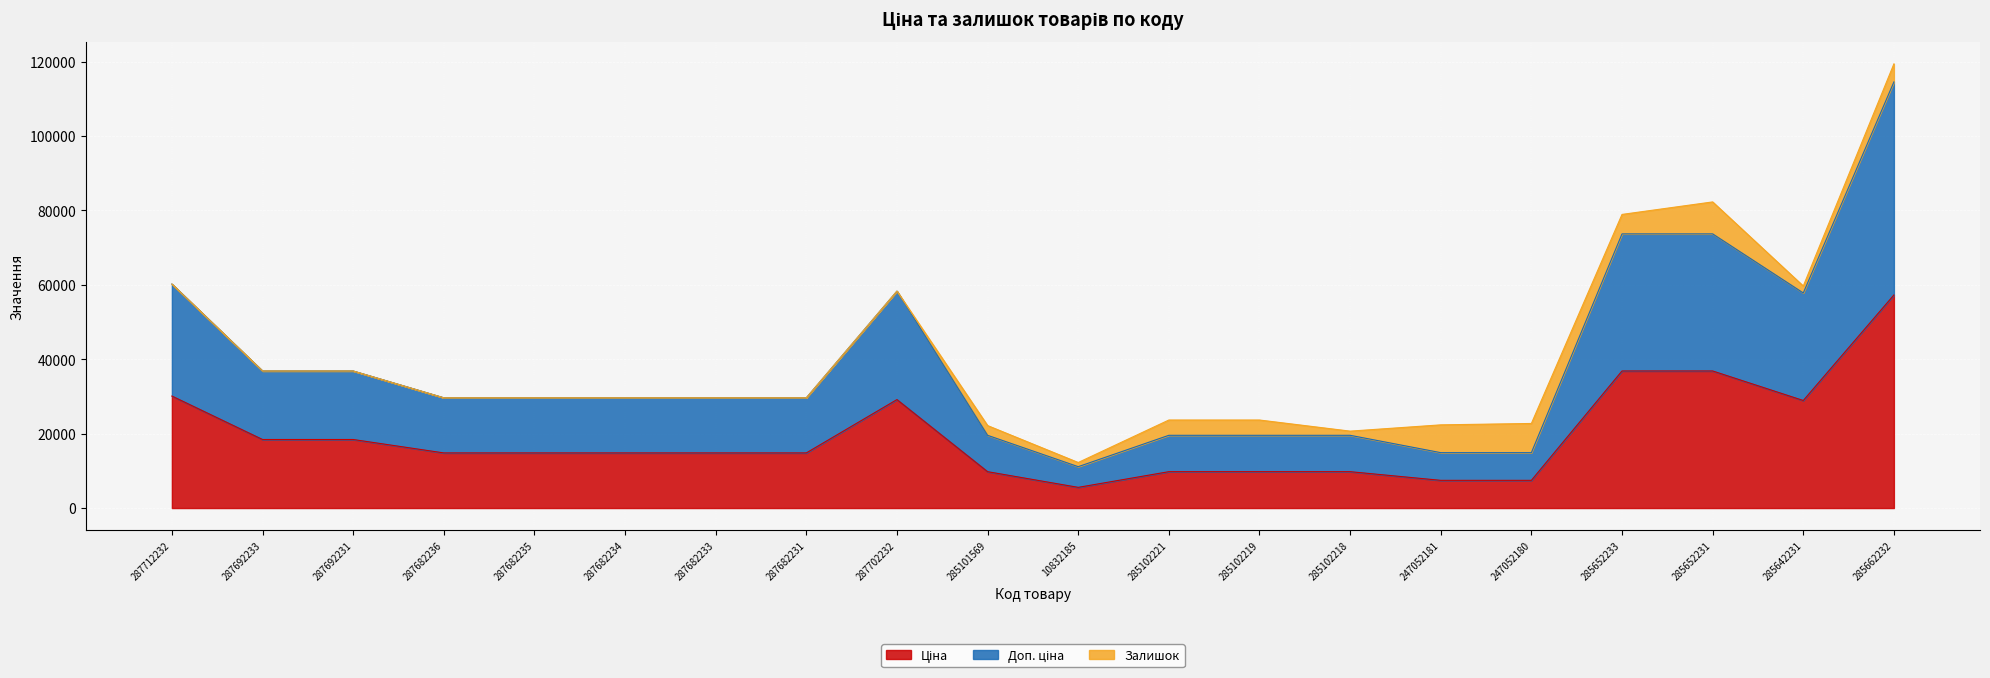

Does the chart display data point markers on the line(s)?

No